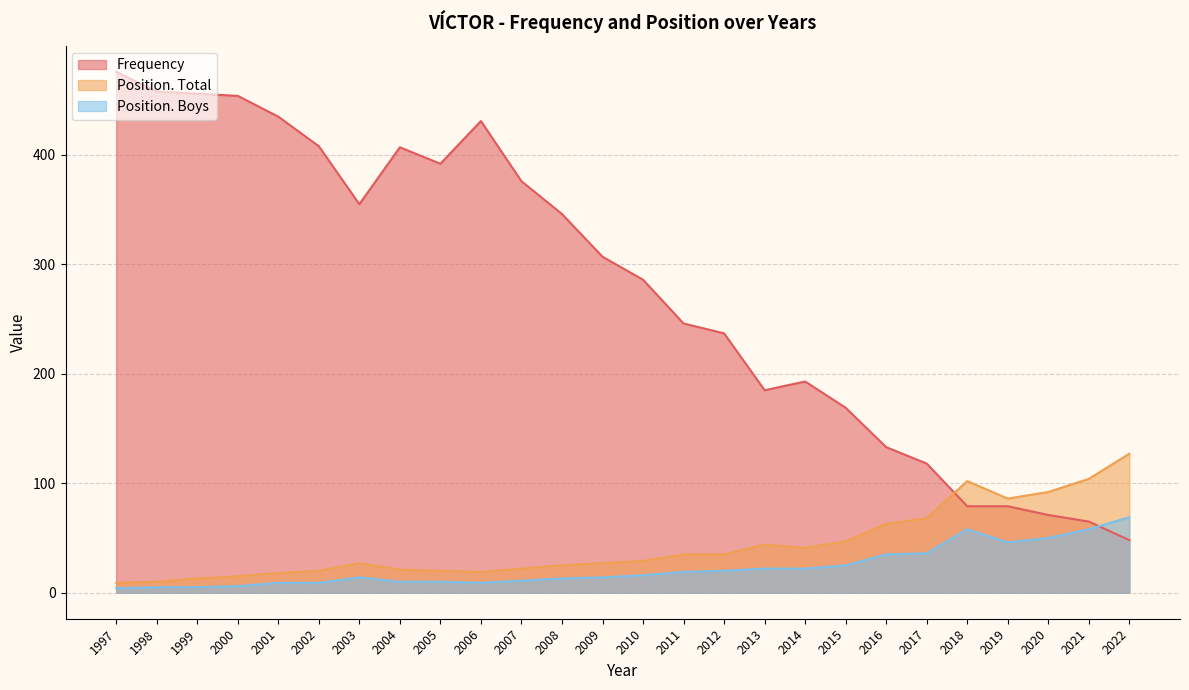

Which label corresponds to the largest value in the chart?

1997